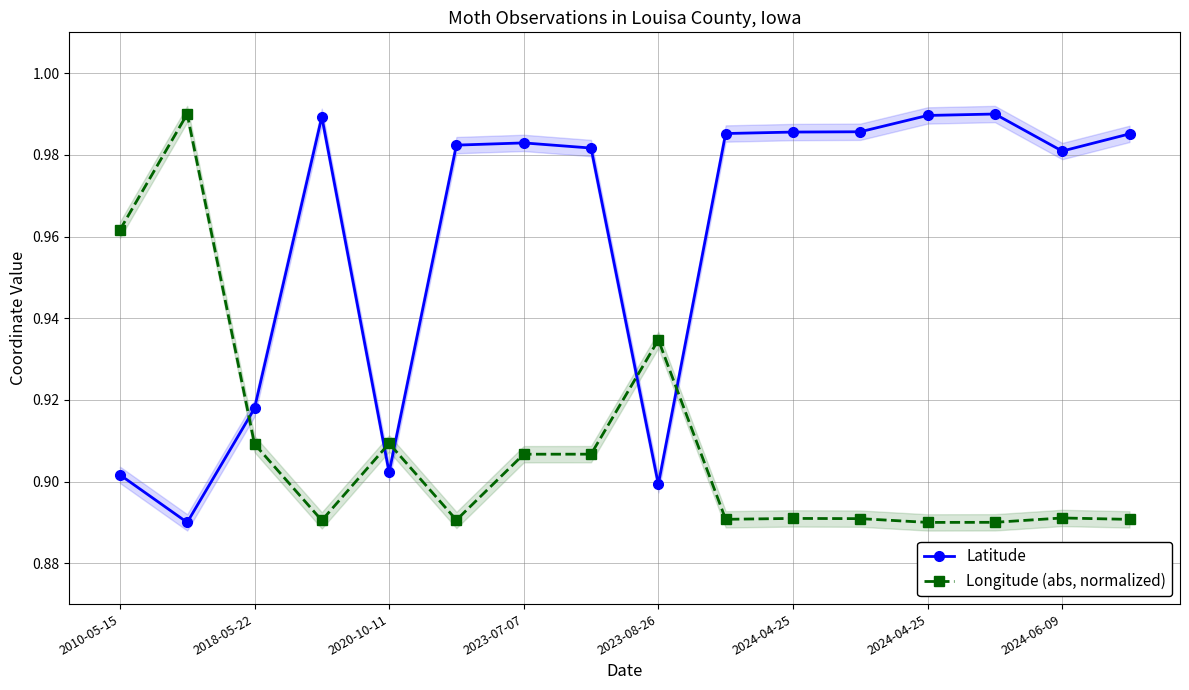

What is the maximum value shown in the chart?

1.0